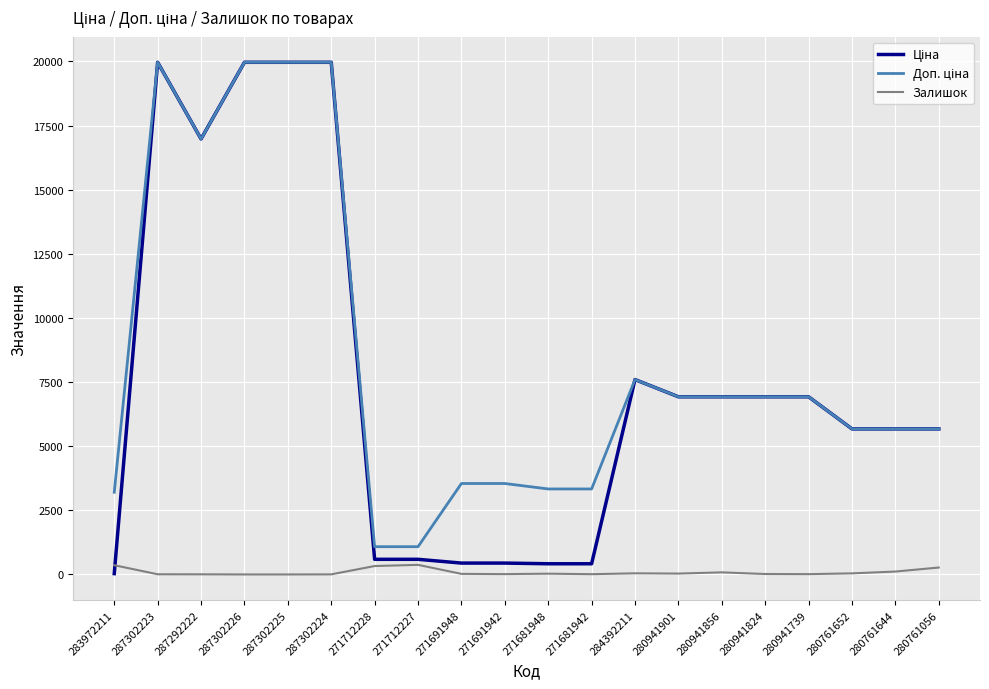

The Залишок series shows 113.0 at 280761644. True or false?

True